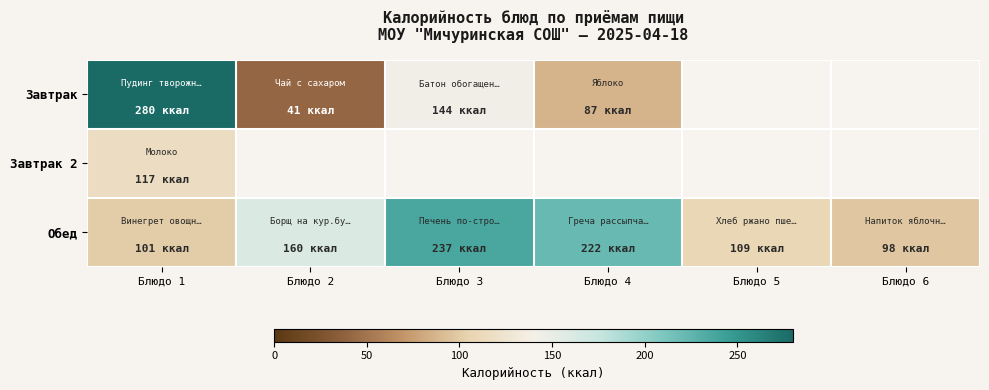

How many values in the Завтрак series are below 280?

3